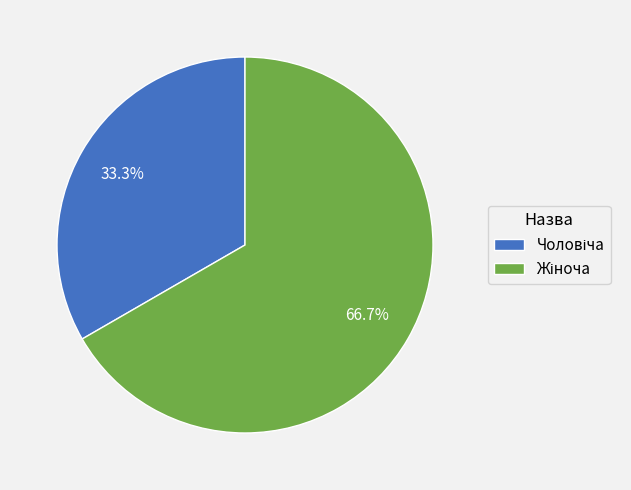

Does any single category account for the majority?

Yes